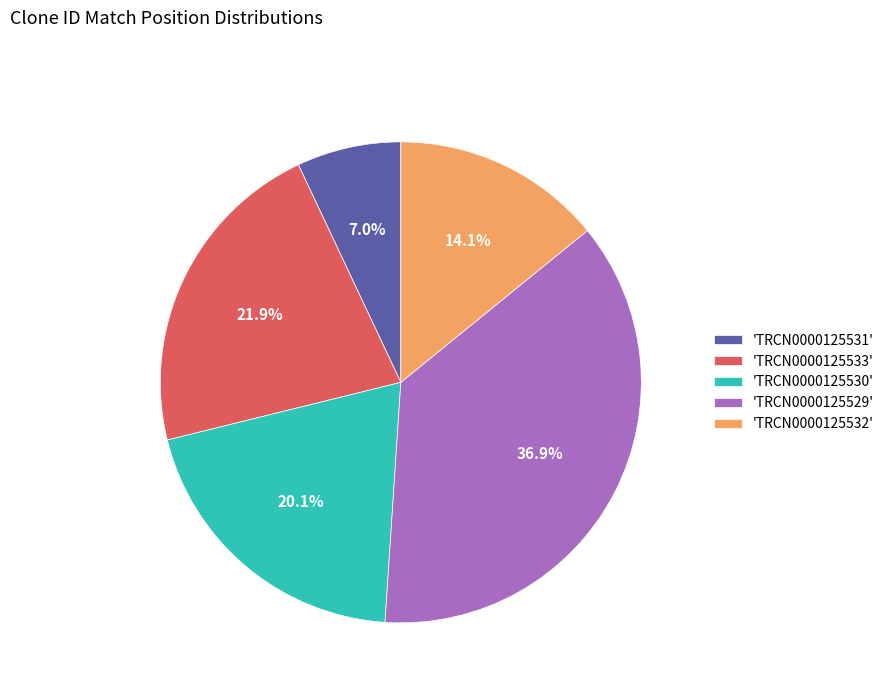

Is there any slice that represents more than half of the pie?

No